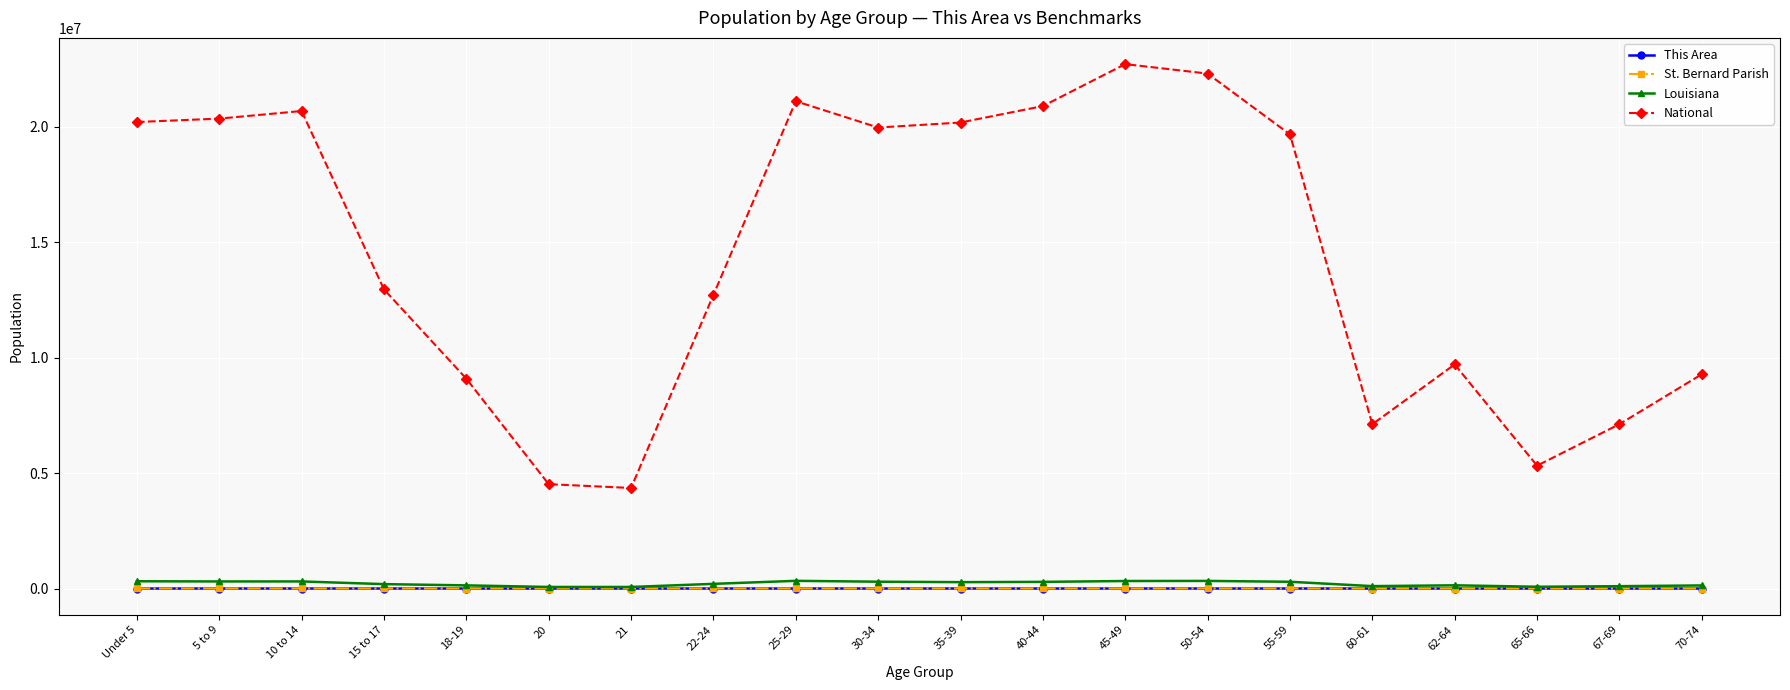

Which series has the largest total across all categories?

National